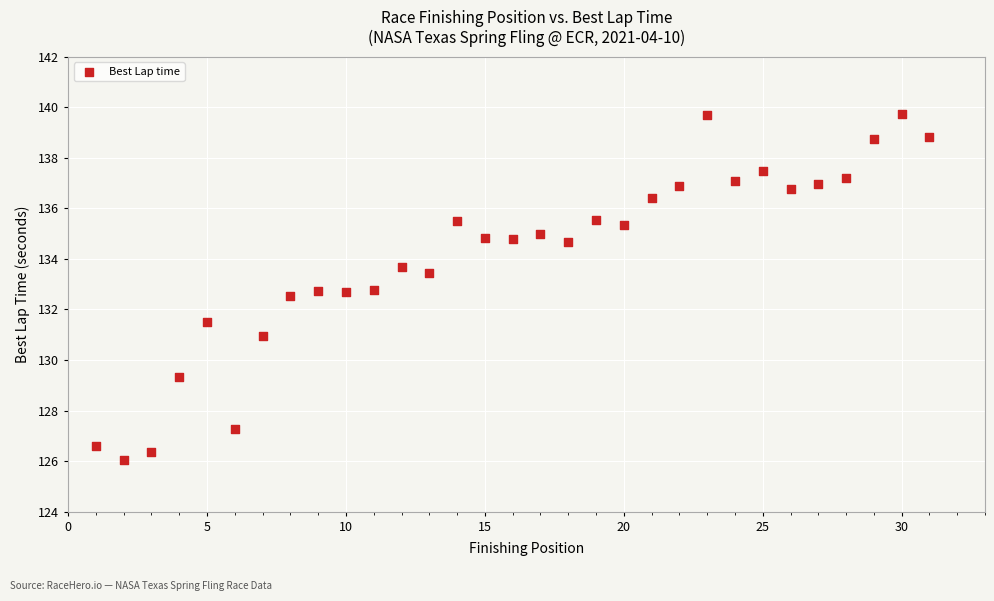

What is the range of Y values (max minus min)?

13.7